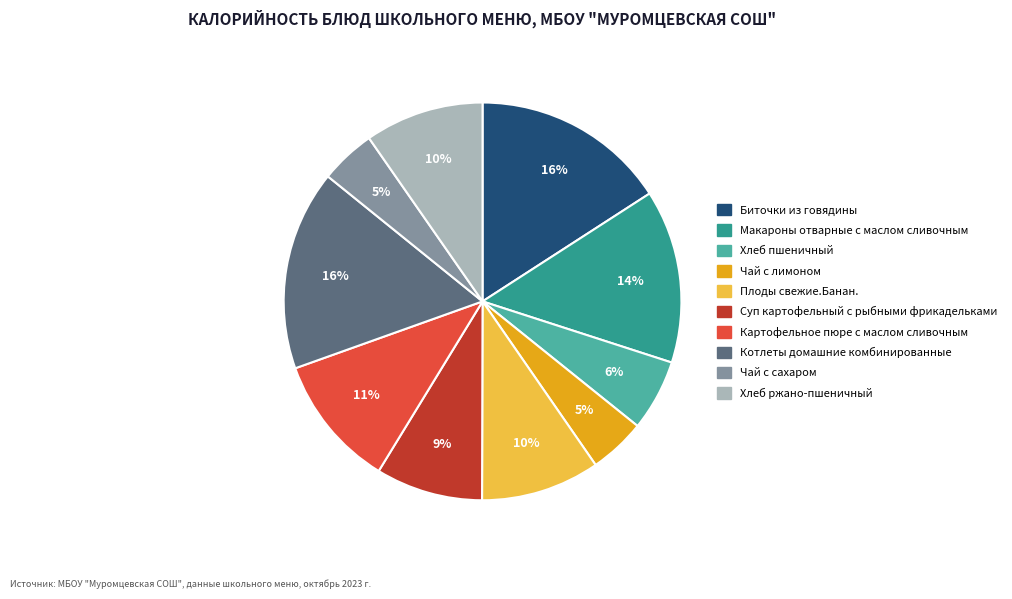

Is the sum of Плоды свежие.Банан. and Чай с сахаром greater than half?

No